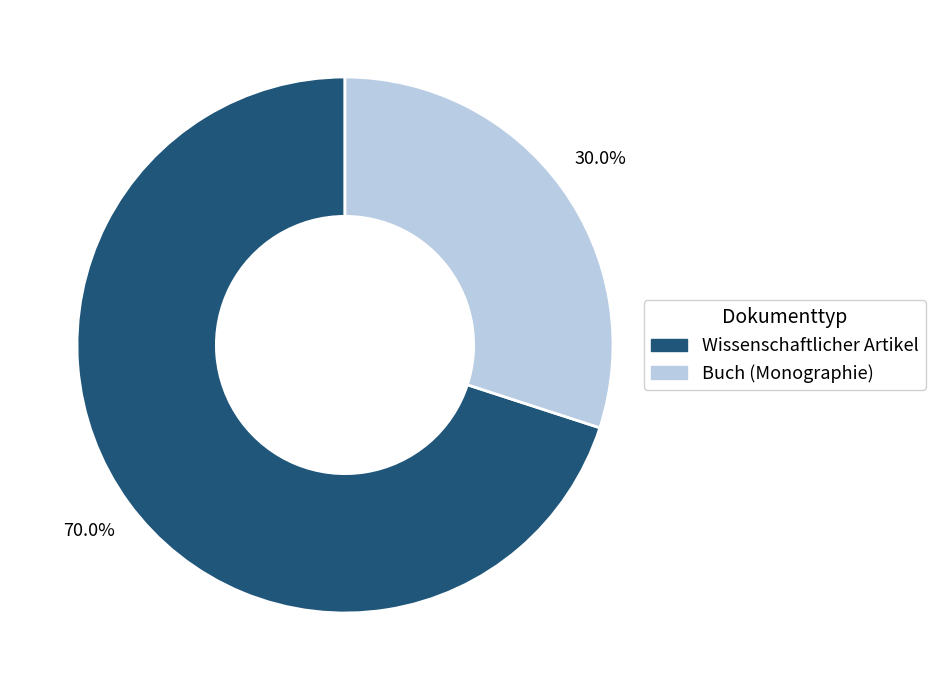

What percentage is the Buch (Monographie) slice, to the nearest percent?

30%